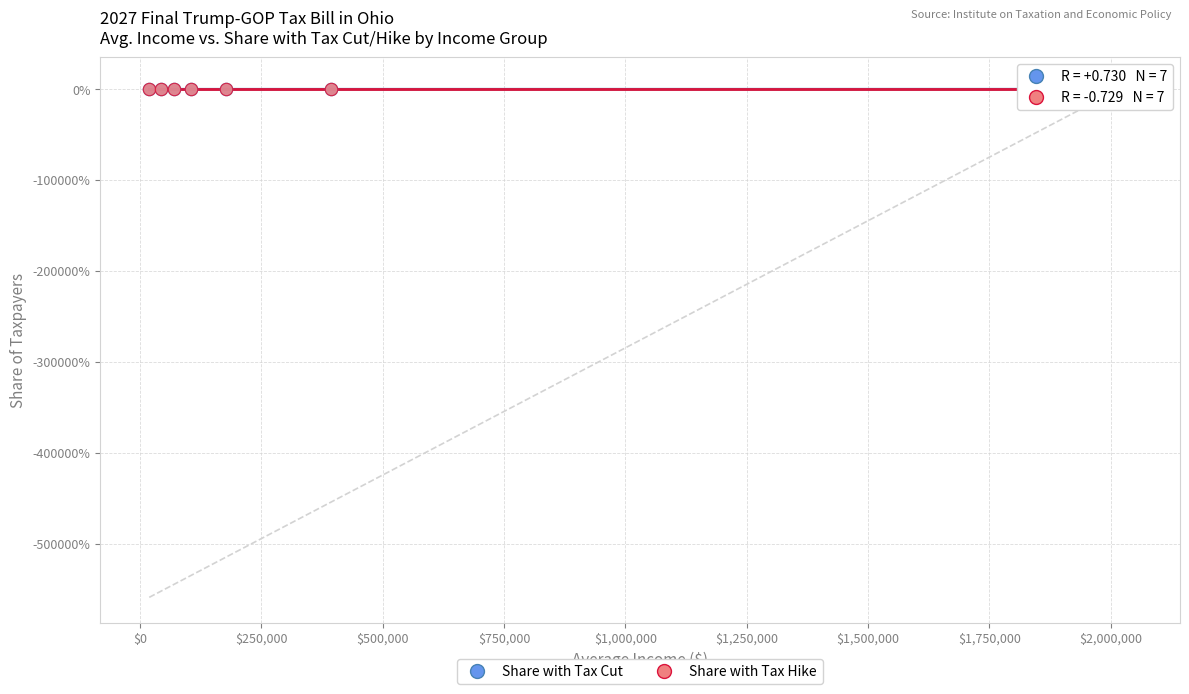

What are all the series names shown in the legend?

Share with Tax Cut, Share with Tax Hike